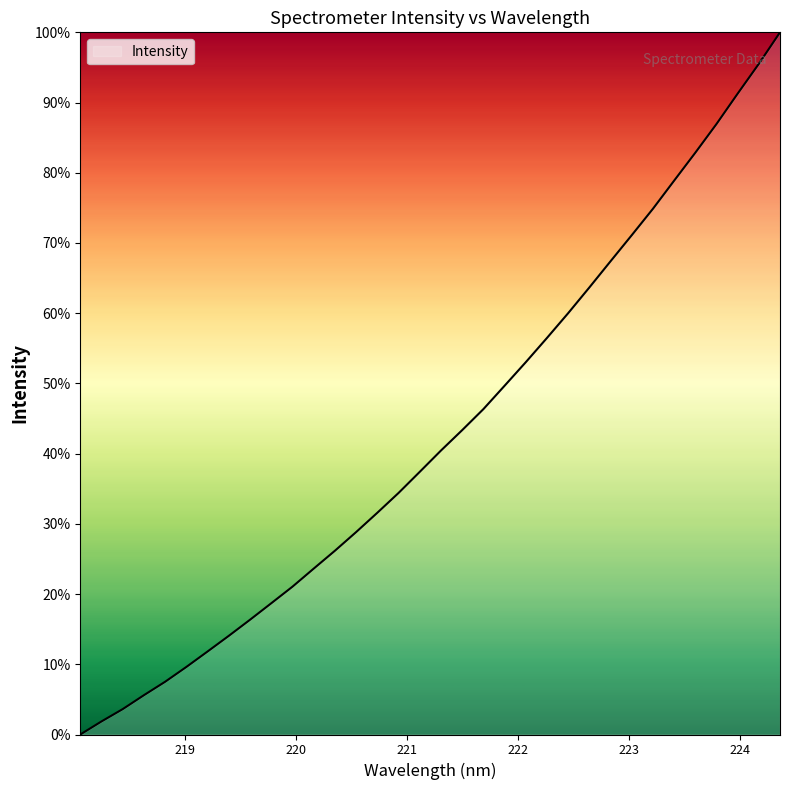

What is the difference between the maximum and minimum values?

100.0